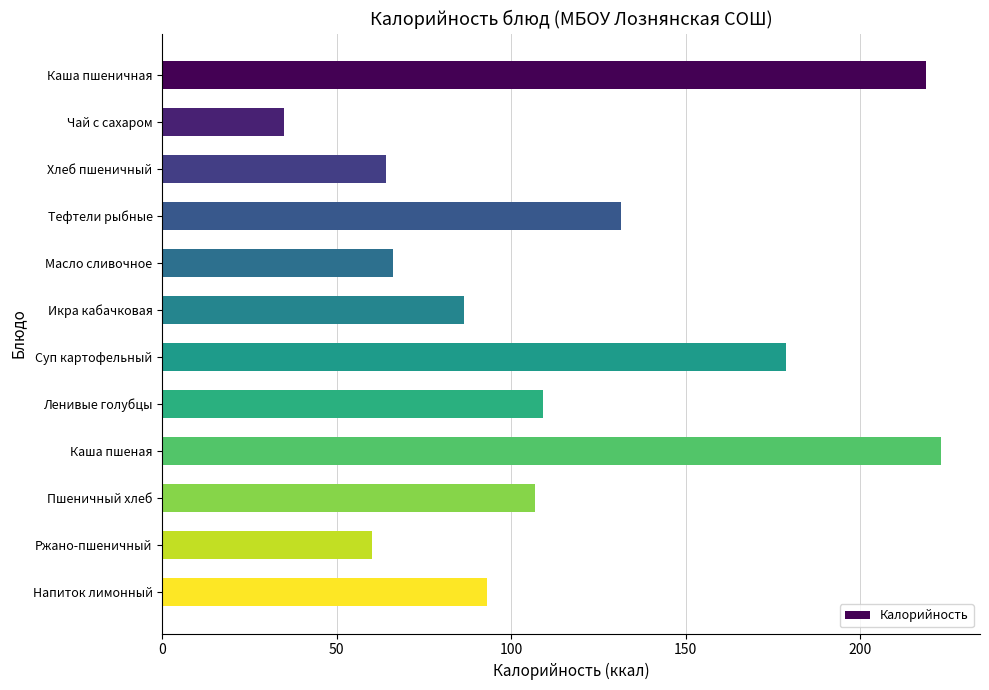

Which has a higher value, Тефтели рыбные or Икра кабачковая?

Тефтели рыбные